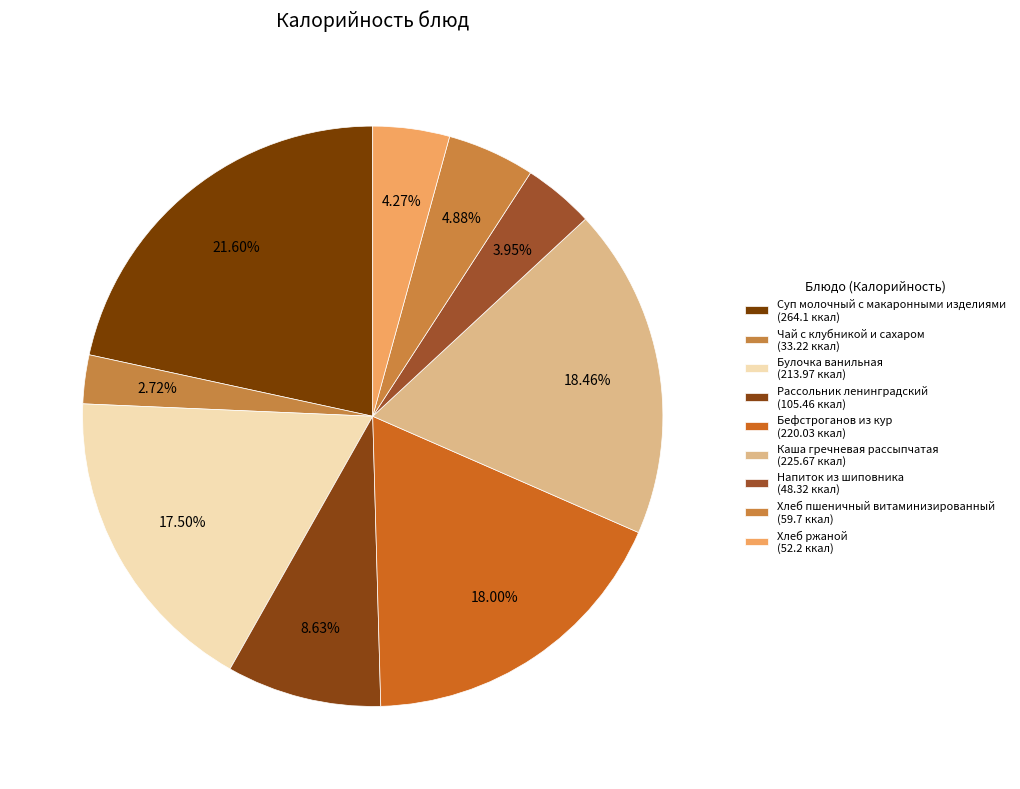

To the nearest percent, what is the difference between the Каша гречневая рассыпчатая and Напиток из шиповника slice percentages?

15%